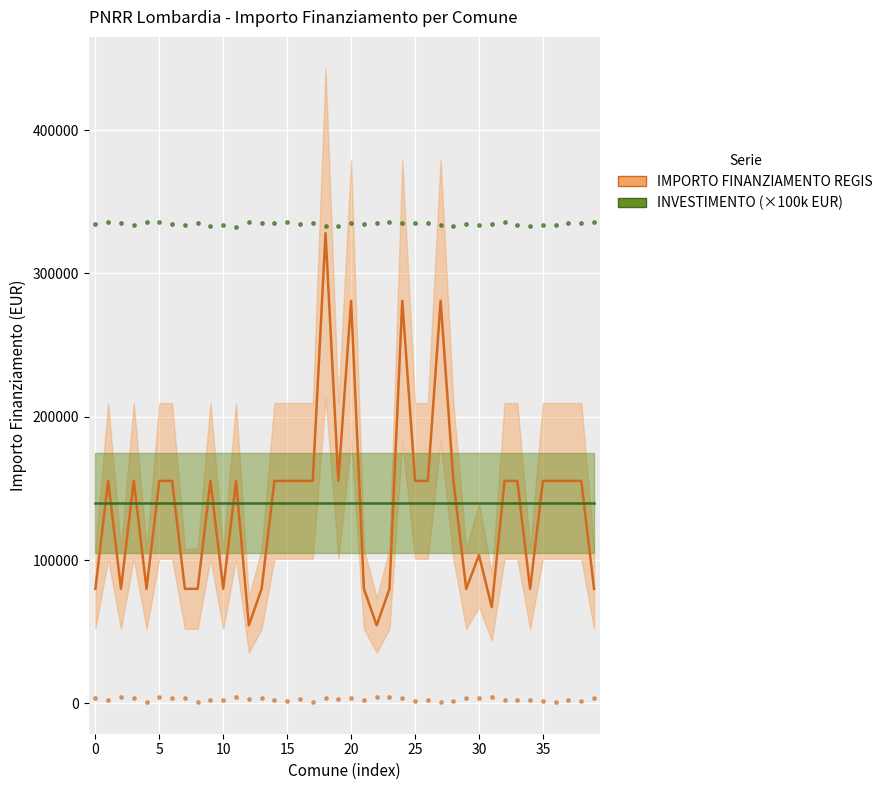

Which series contains the lowest Y value?

IMPORTO FINANZIAMENTO REGIS